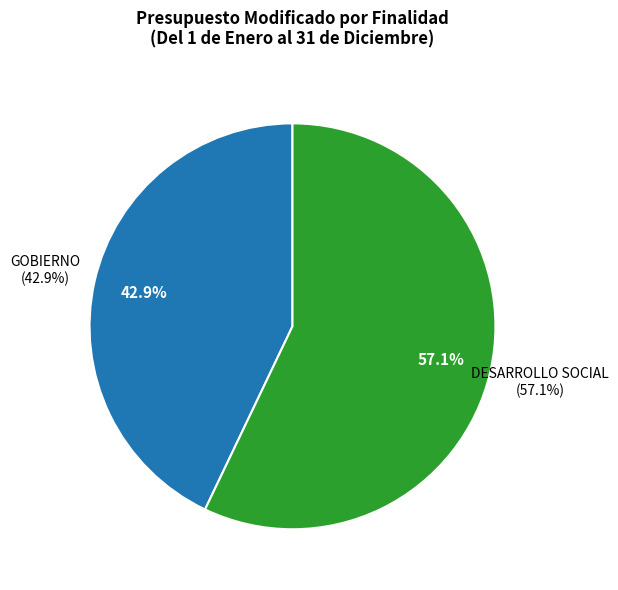

What is the largest slice in the pie chart?

DESARROLLO SOCIAL